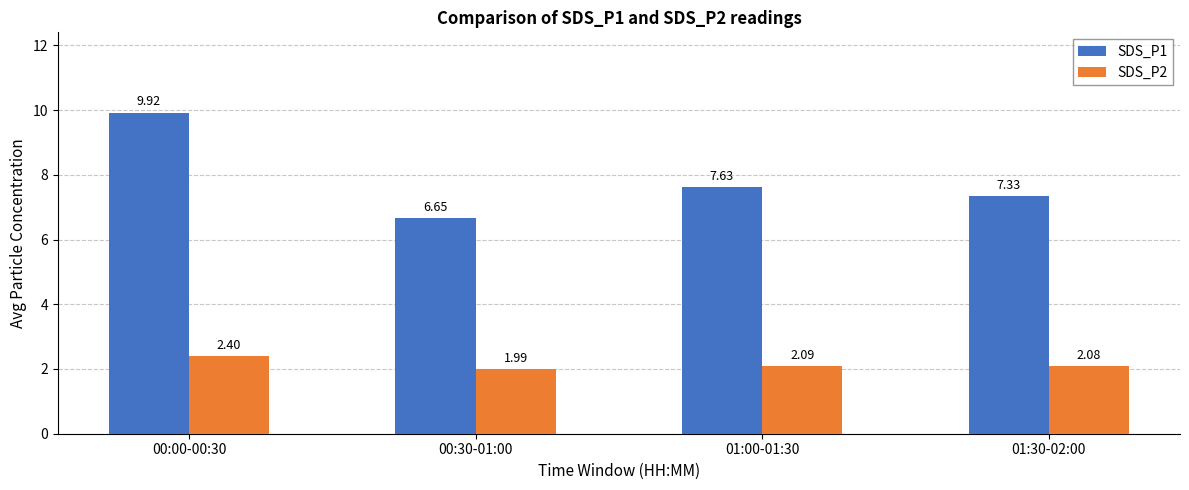

How many data points in SDS_P1 are above 7?

3